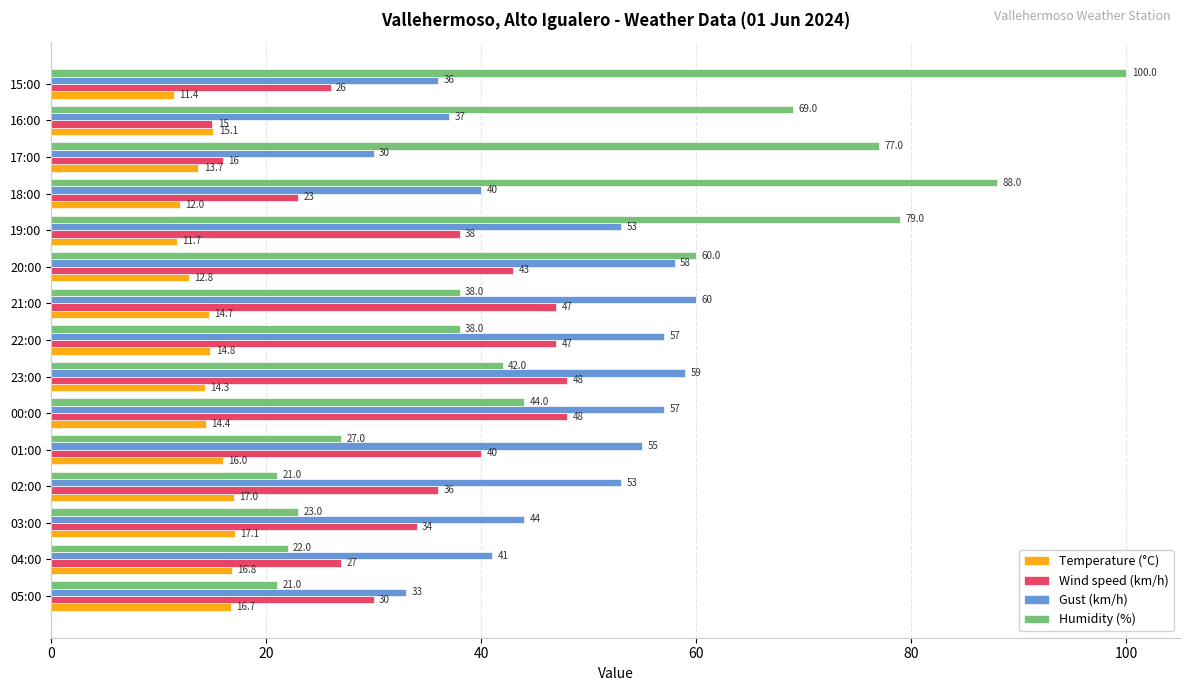

True or false: Humidity (%) has a value of 21.0 at 02:00.

True